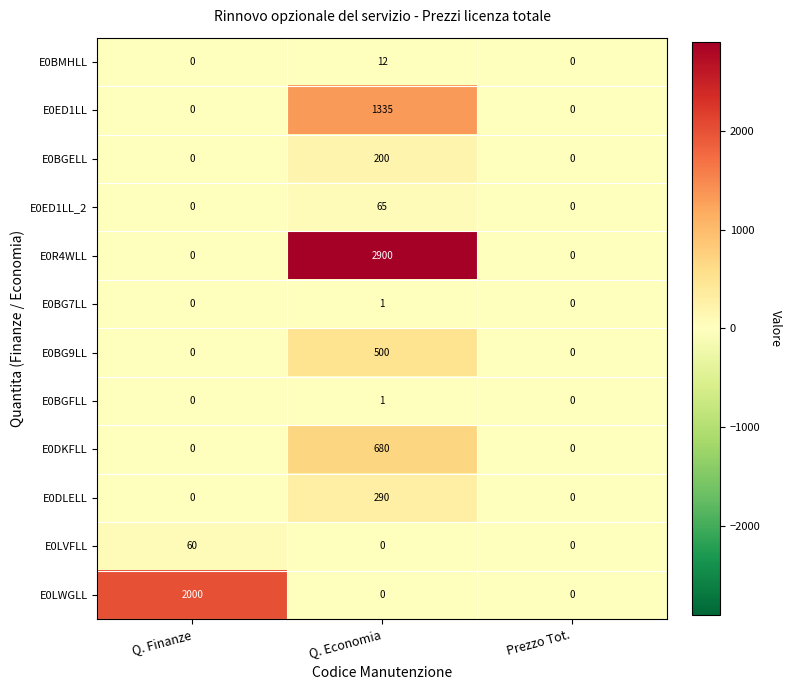

Count the E0BG7LL values in the range 0 to 1.

3